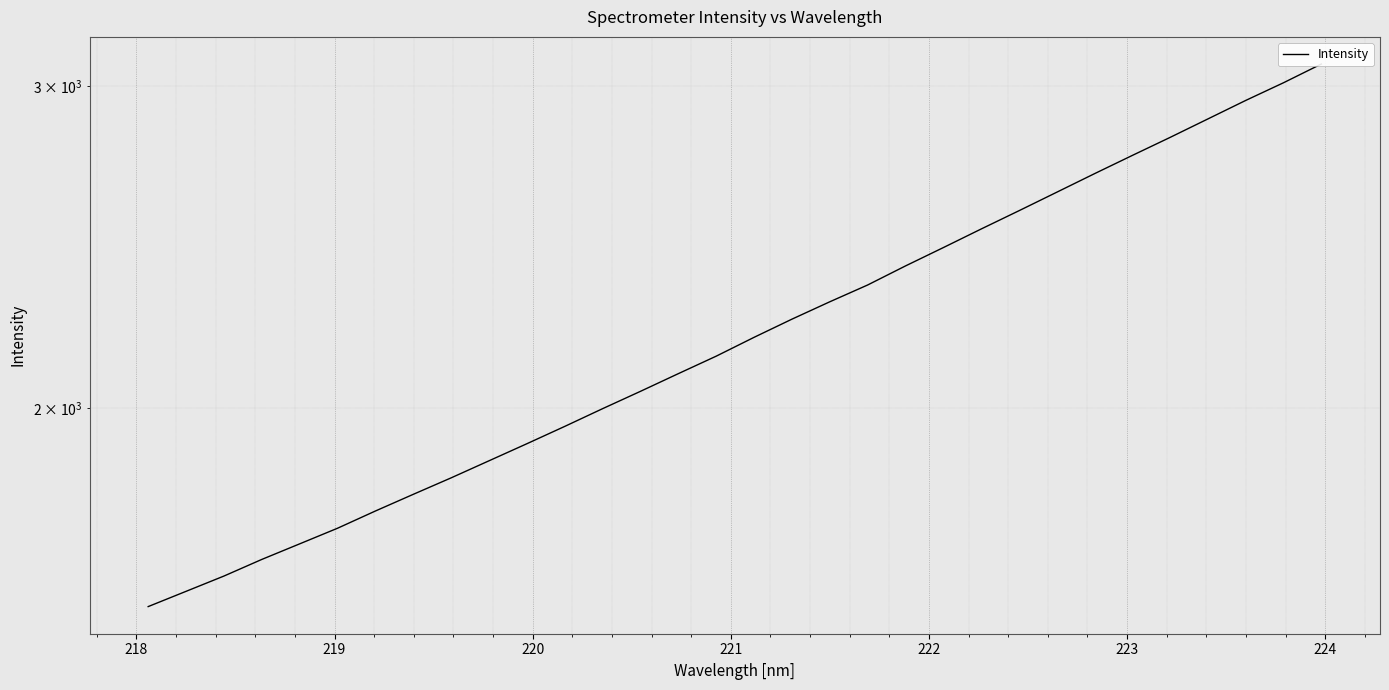

Reading right to left, extract all data points from this chart.

3084.7	3012.9	2946.6	2878.9	2812.7	2749.6	2687.2	2625.1	2564.7	2506.4	2448.5	2392.6	2336.0	2287.2	2237.8	2187.2	2136.0	2089.6	2043.6	1999.6	1955.5	1913.3	1872.7	1832.9	1795.3	1758.0	1720.3	1686.8	1654.1	1619.8	1589.0	1558.8